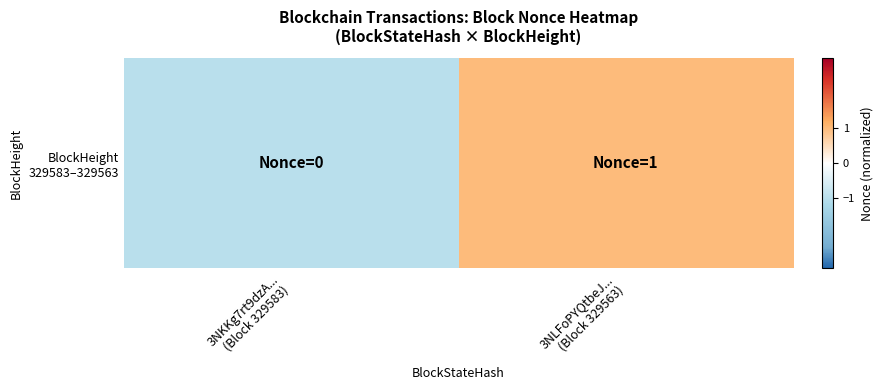

Reading left to right, what are all the values shown in this chart?

-1.0	1.0